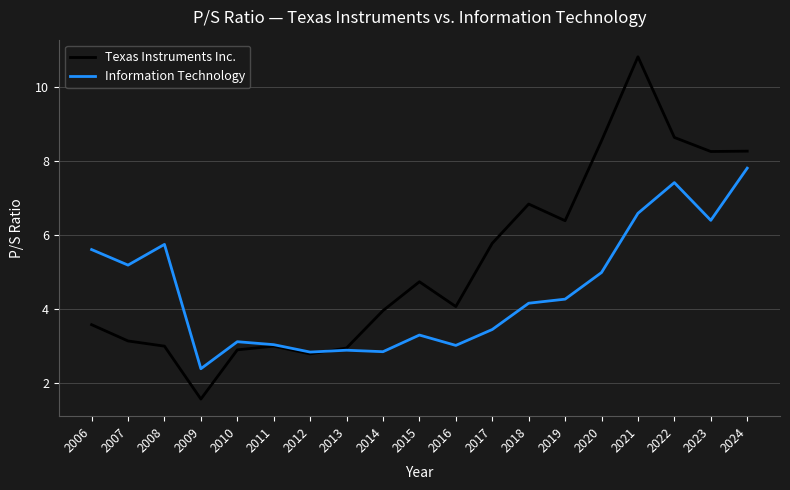

True or false: Information Technology has more than 0 interior local peaks.

True